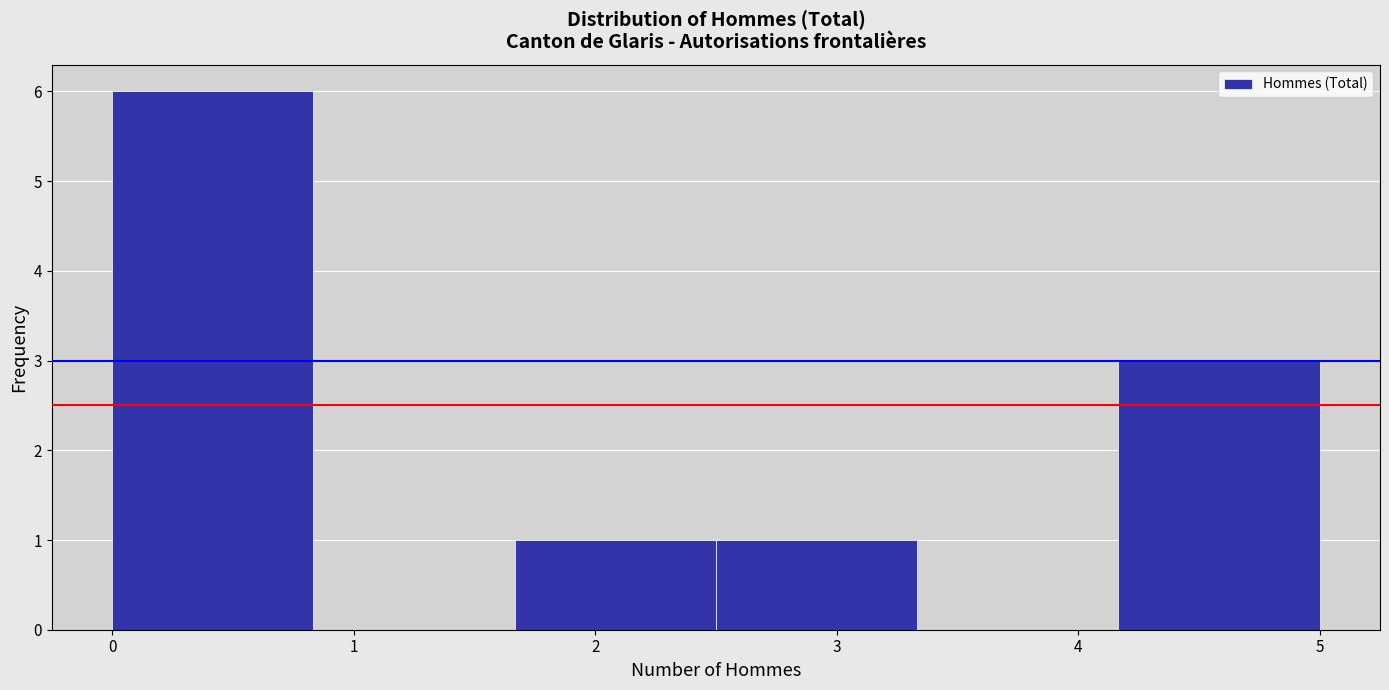

Reading left to right, list every bar in this chart as the range it spans on the x-axis followed by its height. Neither the bar edges nor the heights are printed on the chart, so give them approximately, as read against the axes.

0.0 to 0.8: 6
0.8 to 1.7: 0
1.7 to 2.5: 1
2.5 to 3.3: 1
3.3 to 4.2: 0
4.2 to 5.0: 3